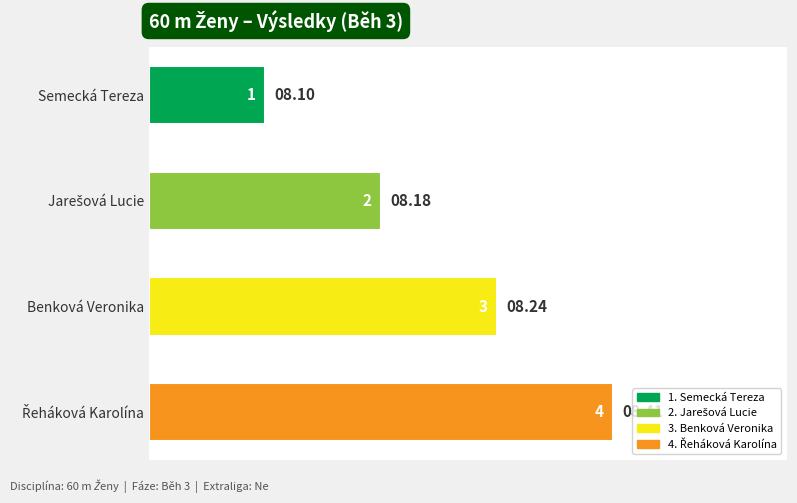

At which category does the chart reach its minimum across all series?

Semecká Tereza